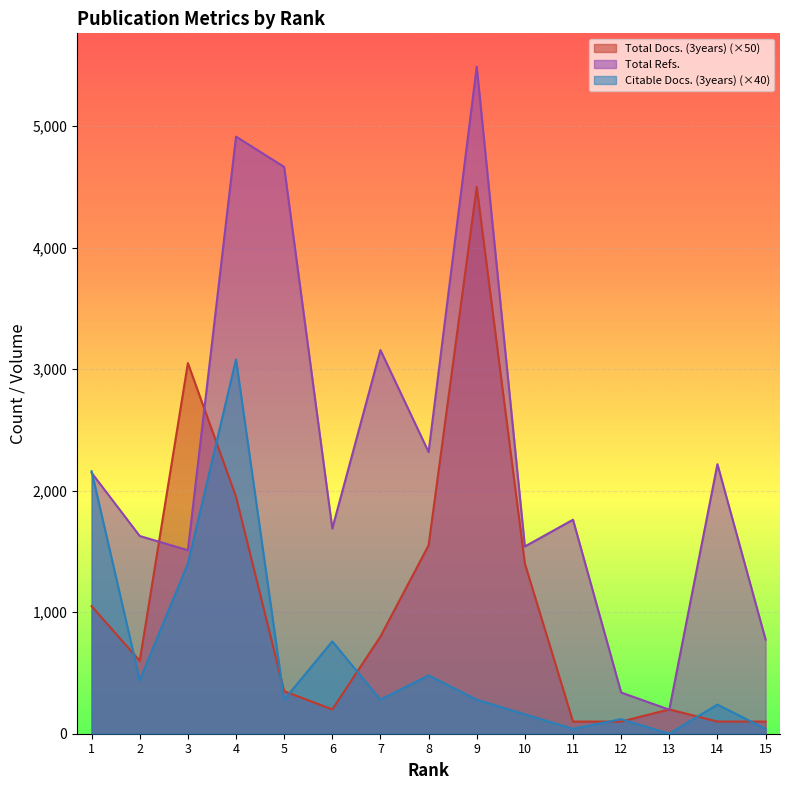

What is the difference between the Total Refs. values at 3 and 11?

251